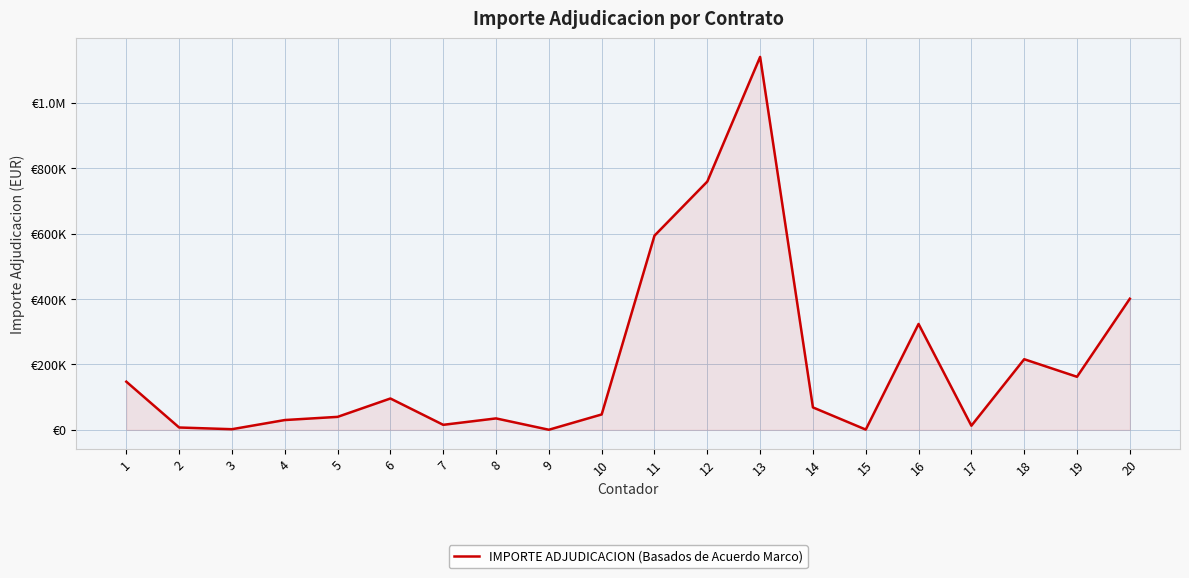

At which category does the chart reach its peak across all series?

13